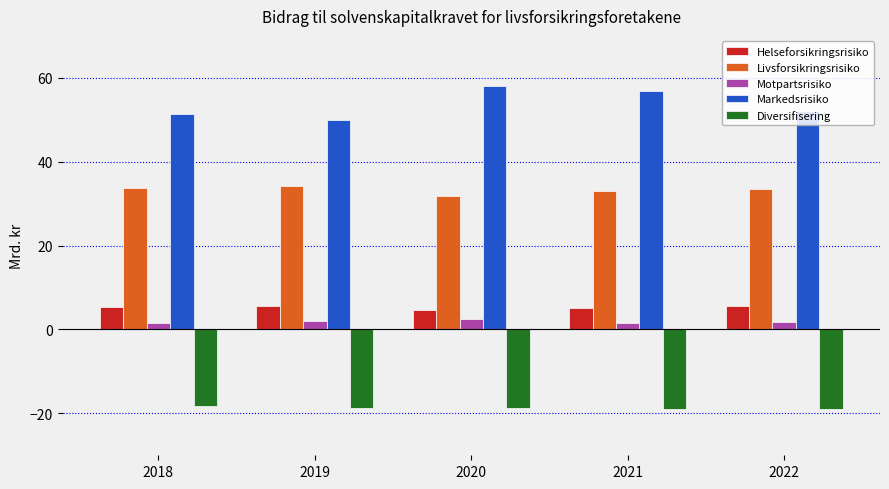

At which label does Livsforsikringsrisiko first exceed 33?

2018